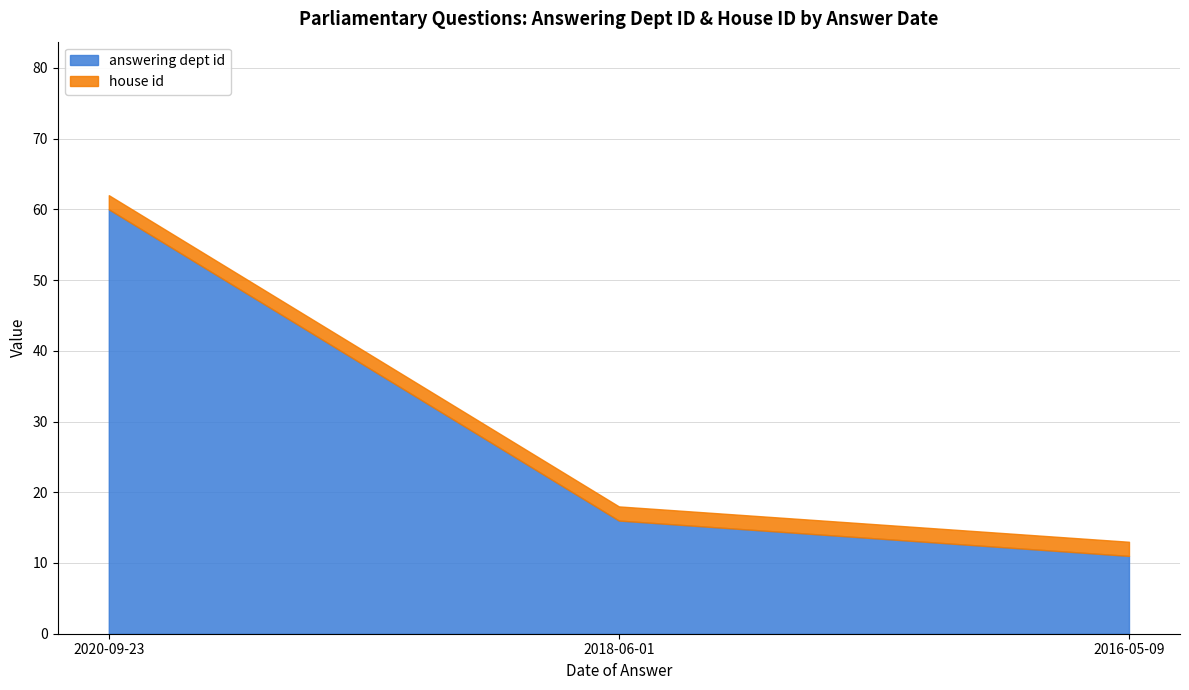

What is the label of the 2nd point from the left?

2018-06-01